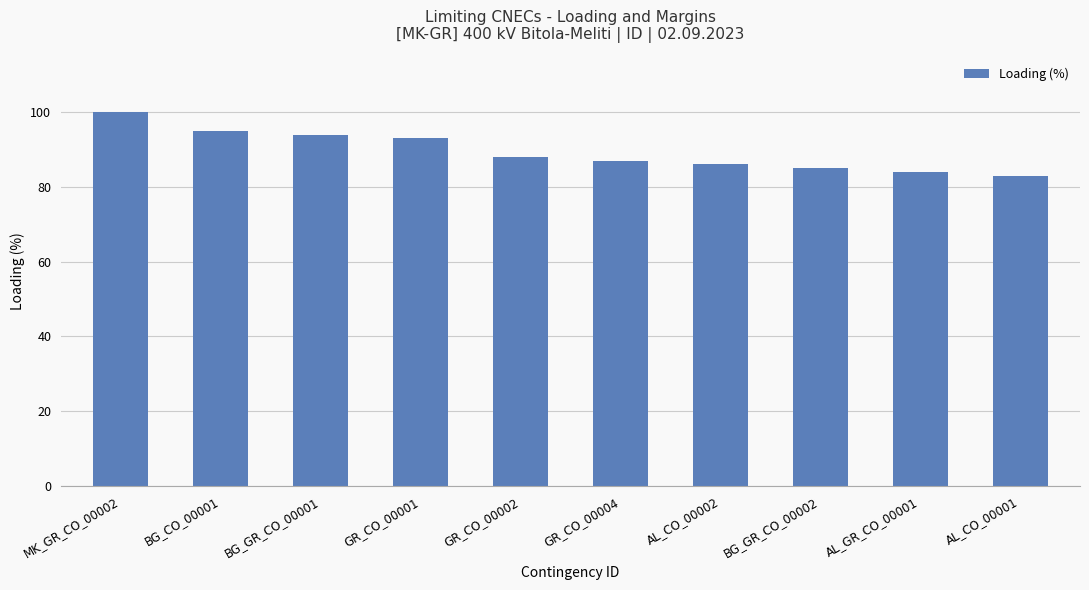

Which label corresponds to the largest value in the chart?

MK_GR_CO_00002